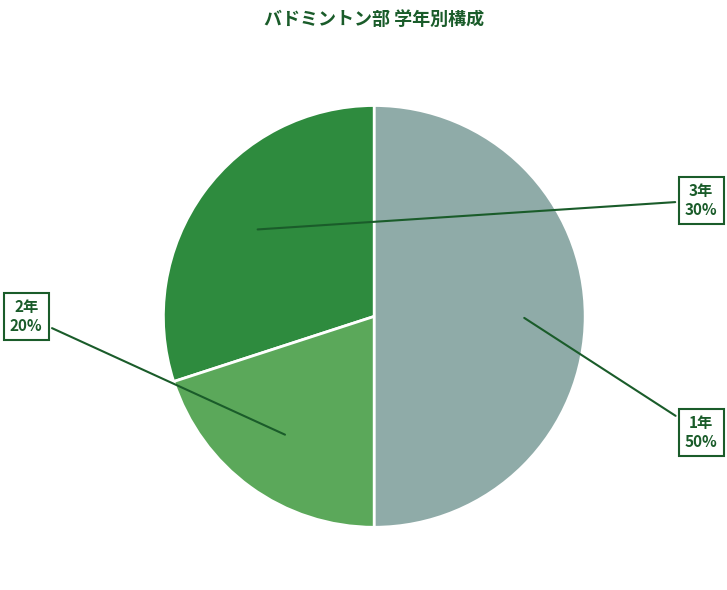

Is 2年 the majority of the pie?

No